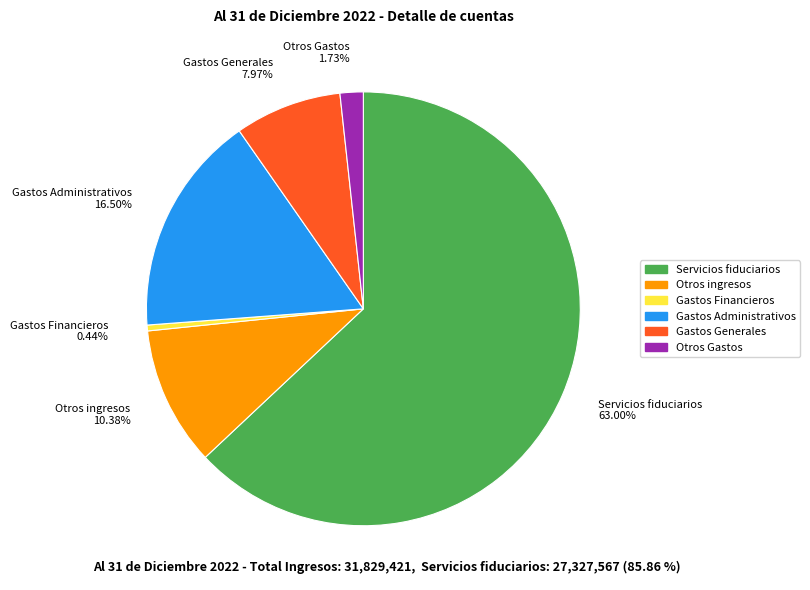

What percentage is the Otros ingresos slice, to the nearest percent?

10%